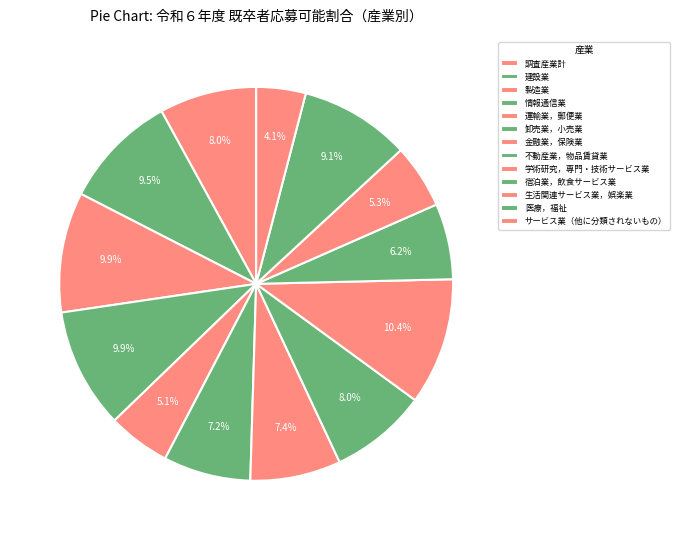

Rank the categories by value from highest to lowest.

学術研究，専門・技術サービス業, 製造業, 情報通信業, 建設業, 医療，福祉, 調査産業計, 不動産業，物品賃貸業, 金融業，保険業, 卸売業，小売業, 宿泊業，飲食サービス業, 生活関連サービス業，娯楽業, 運輸業，郵便業, サービス業（他に分類されないもの）